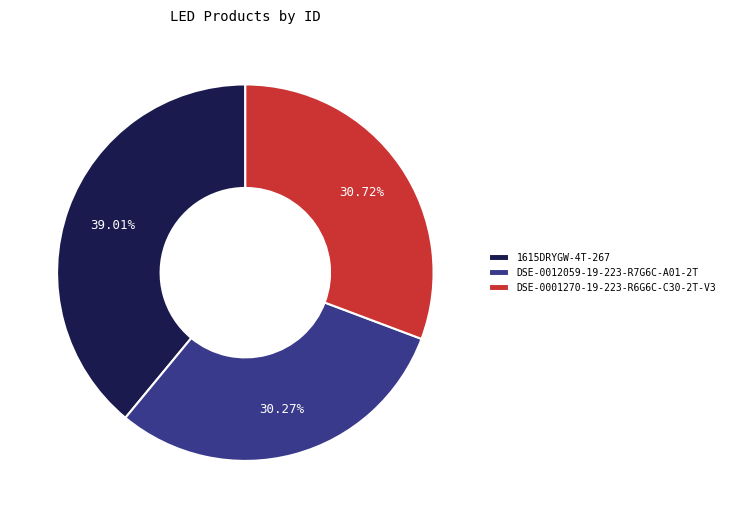

Count the number of slices in the pie.

3